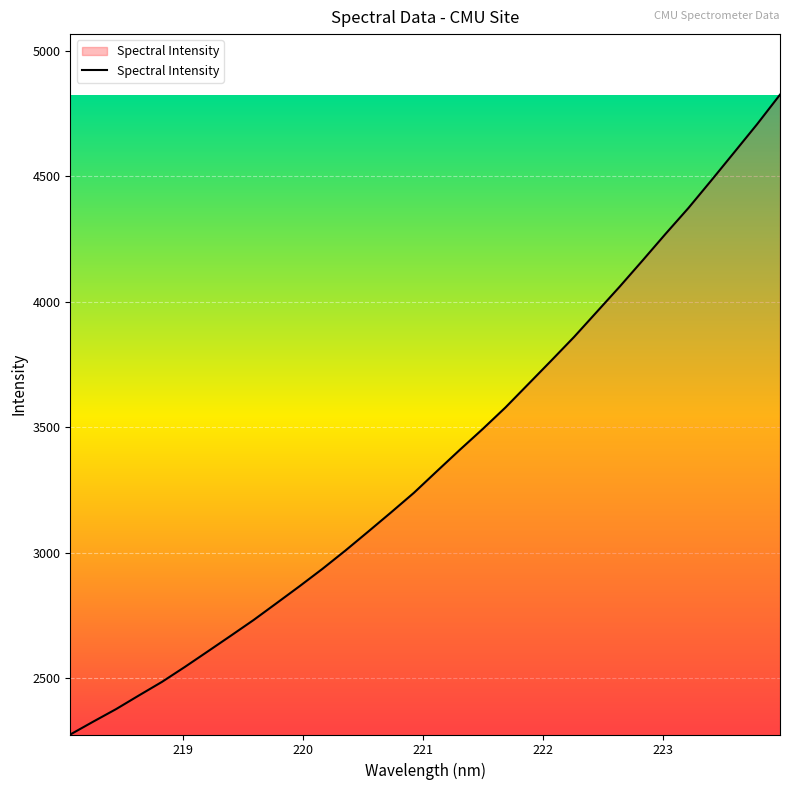

What is the sum of all values?

108101.0